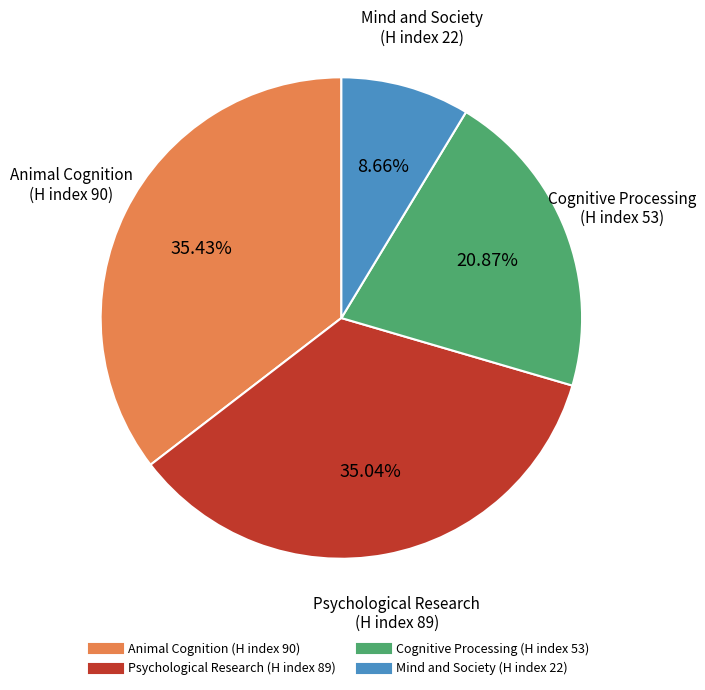

Does any single category account for the majority?

No